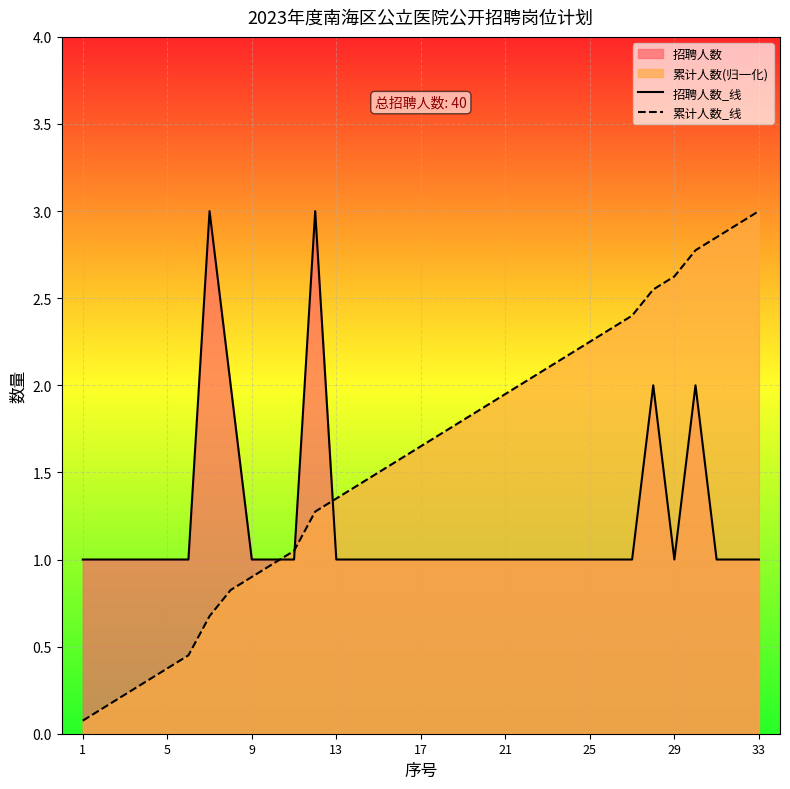

What is the sum of all 累计人数_线 values?

52.1